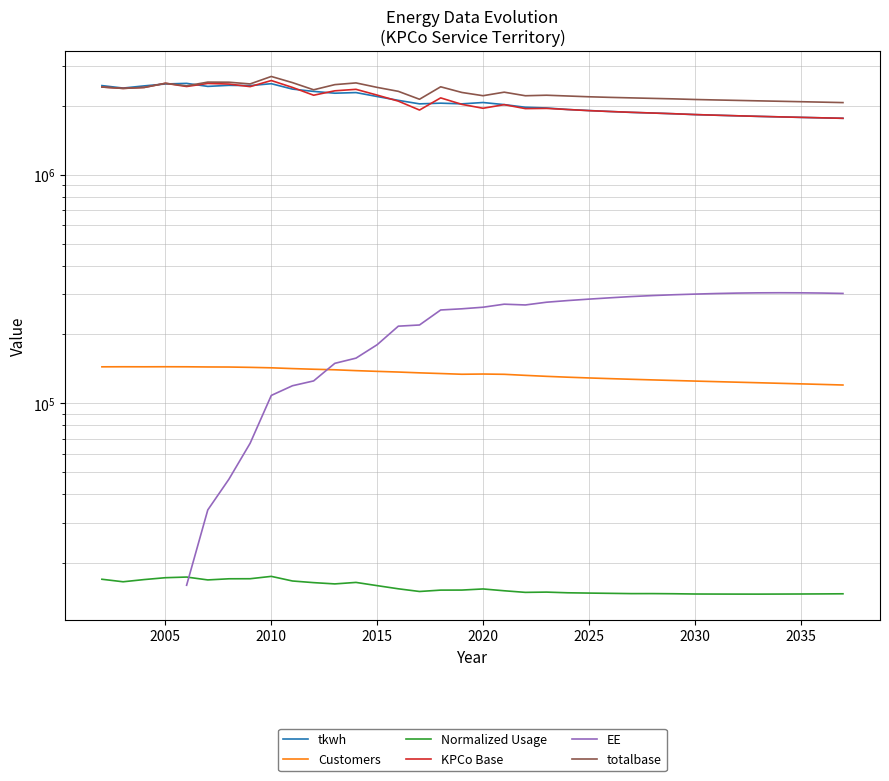

What is the difference between the maximum and minimum values in the totalbase series?

622632.8